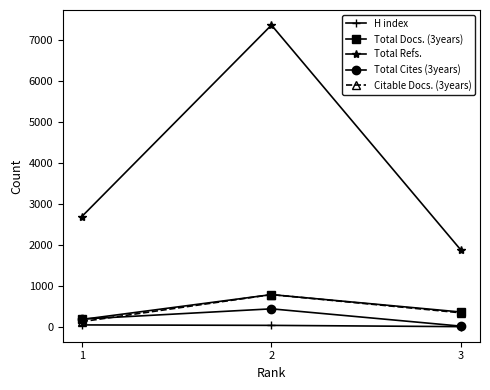

What is the value of the Total Docs. (3years) point at the 1st from the left?

180